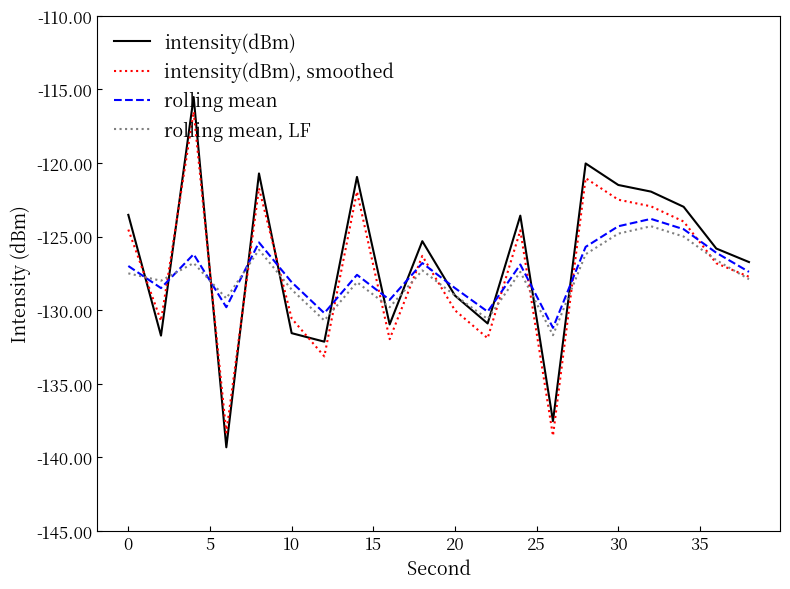

How many intersections are there between rolling mean, LF and rolling mean?

4